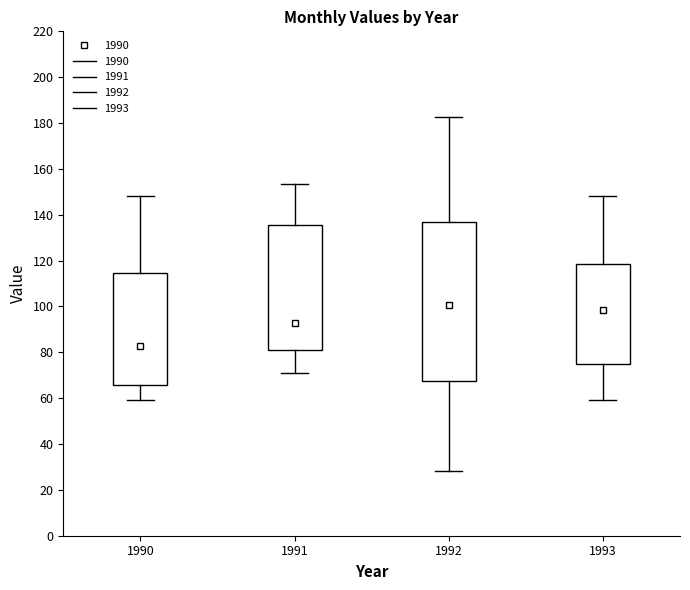

Reading left to right, transcribe this box plot: for each box, give where its median line is, the range the box spans, and where its two whiskers end, as read against the y-axis. The values are not printed on the chart, so give them approximately, as read against the axis.

1990: median 82, box 66 to 114, whiskers 60 to 148
1991: median 92, box 82 to 136, whiskers 70 to 154
1992: median 100, box 68 to 138, whiskers 28 to 182
1993: median 98, box 74 to 118, whiskers 60 to 148